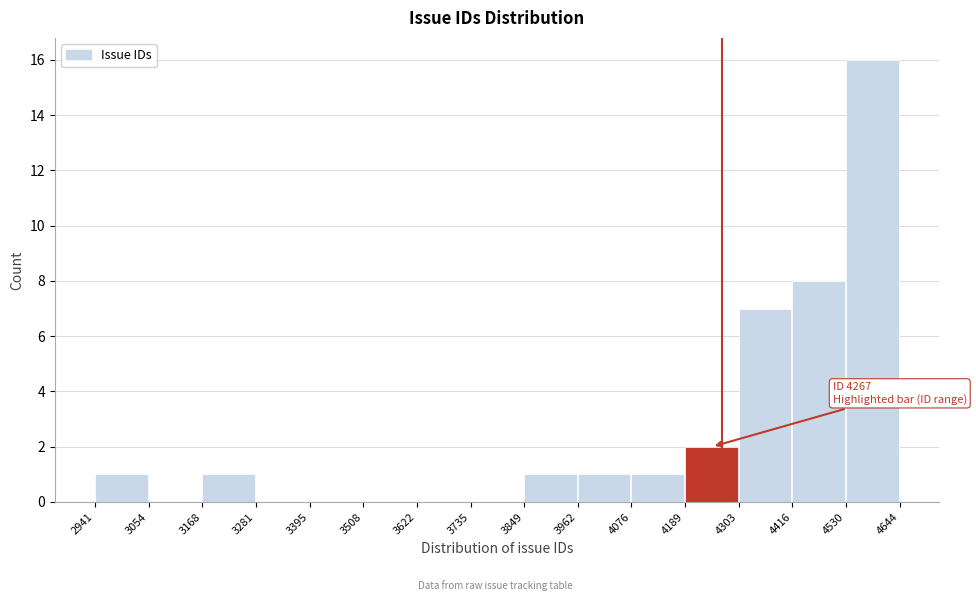

Over which range of the x-axis is the bar tallest?

4530 to 4644